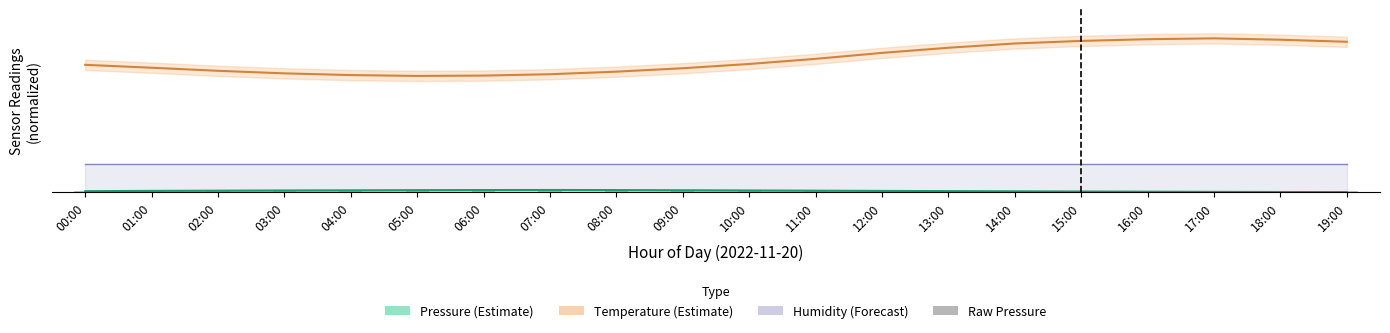

The Temperature (estimate) series shows 26.5 at 15:00. True or false?

True